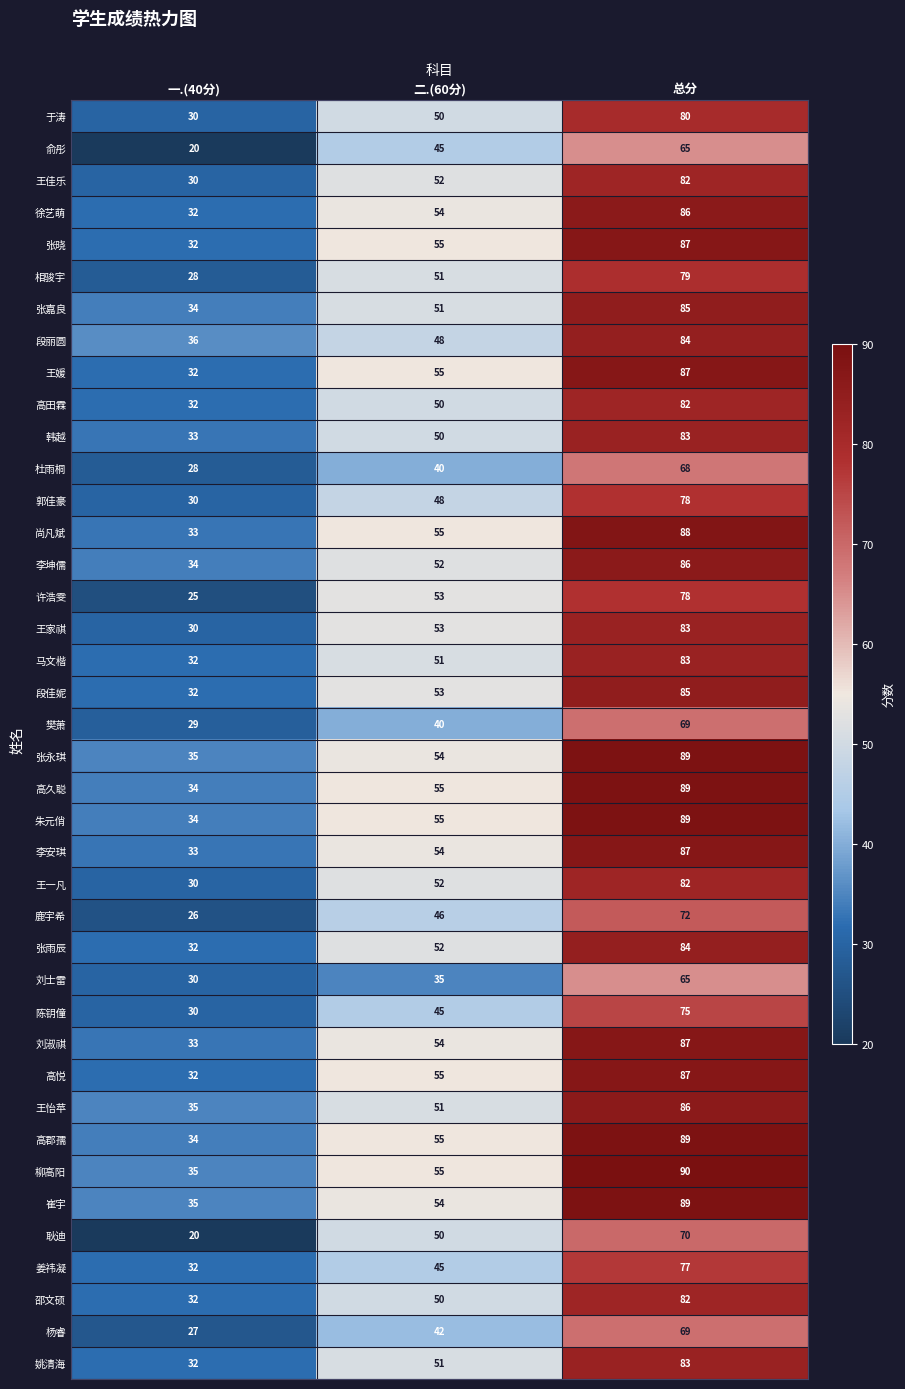

What is the difference between the second highest and minimum values in the 杜雨桐 series?

12